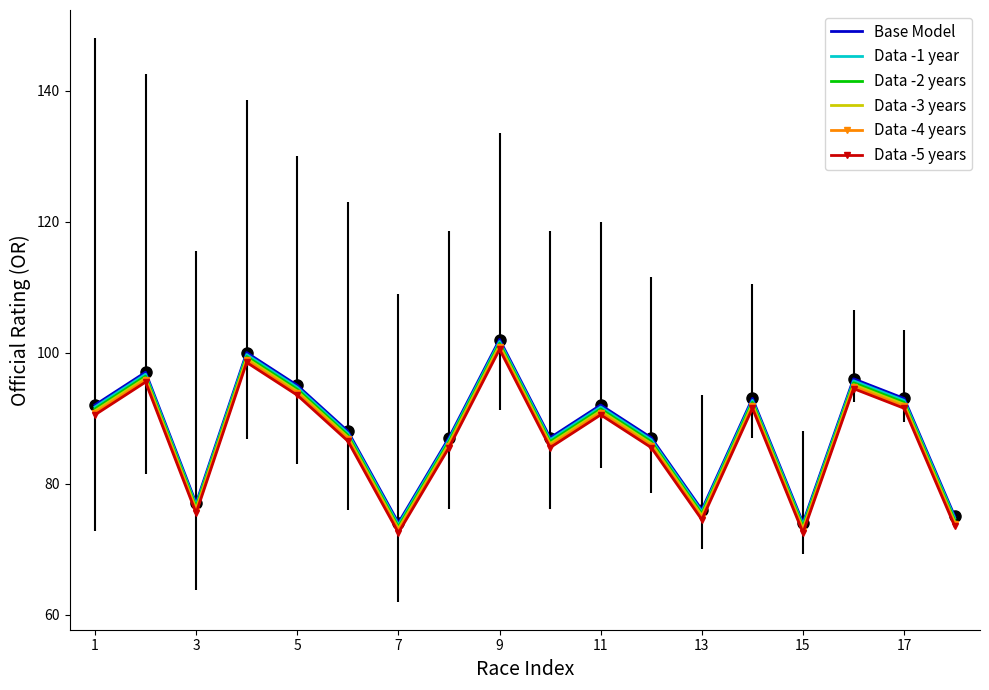

What is the greatest value displayed?

102.0